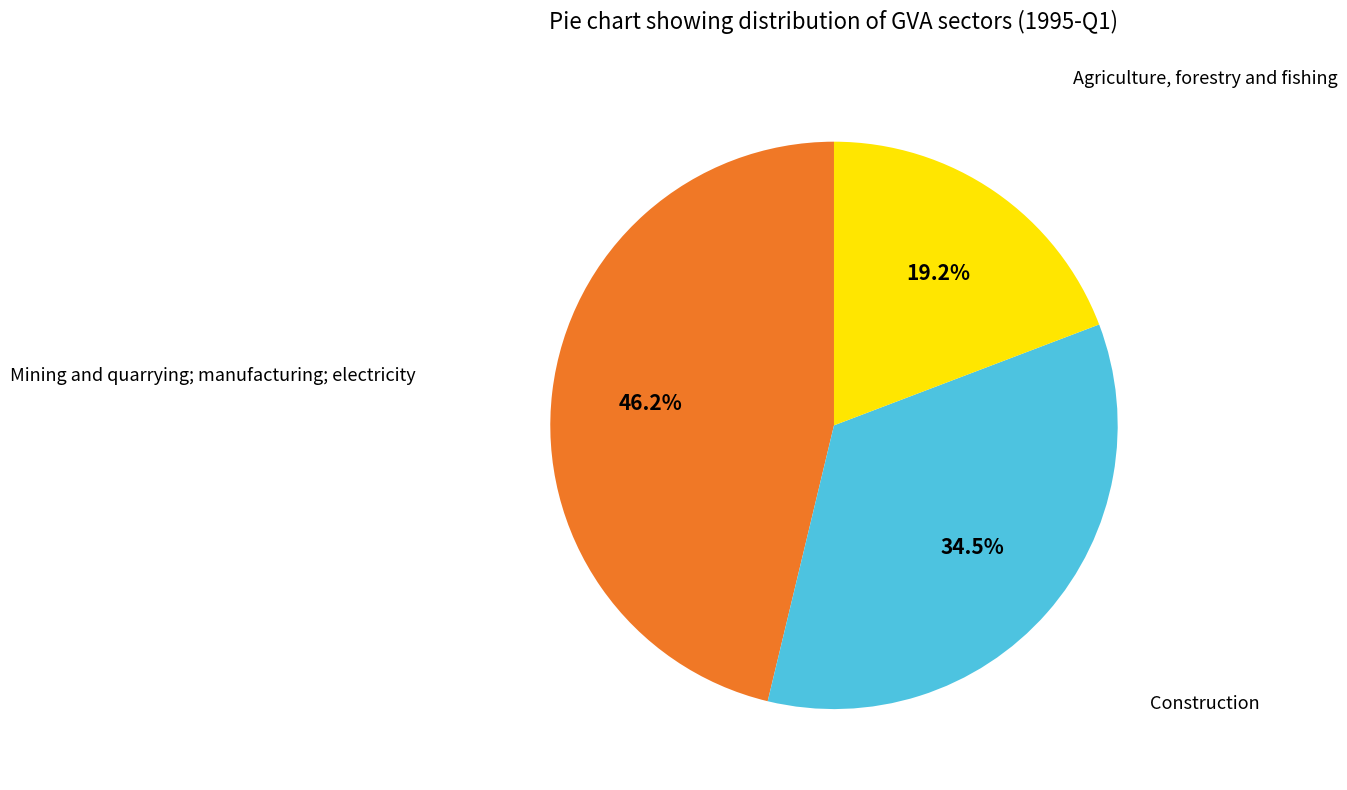

Combined, do Construction and Mining and quarrying; manufacturing; electricity account for over 50%?

Yes